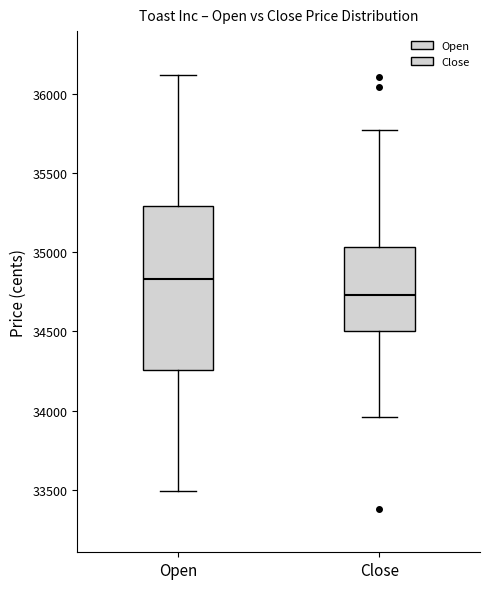

Which box has the lowest median line?

Close